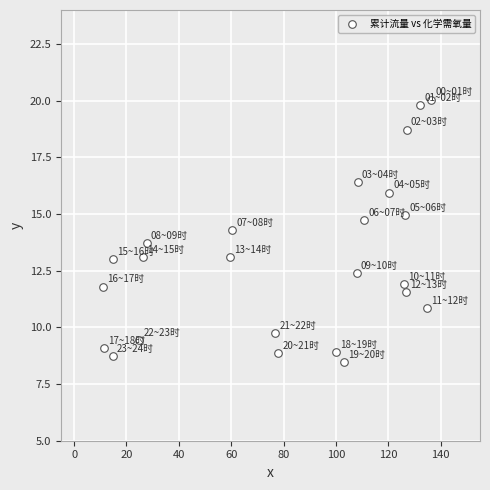

What is the range of Y values (max minus min)?

11.6